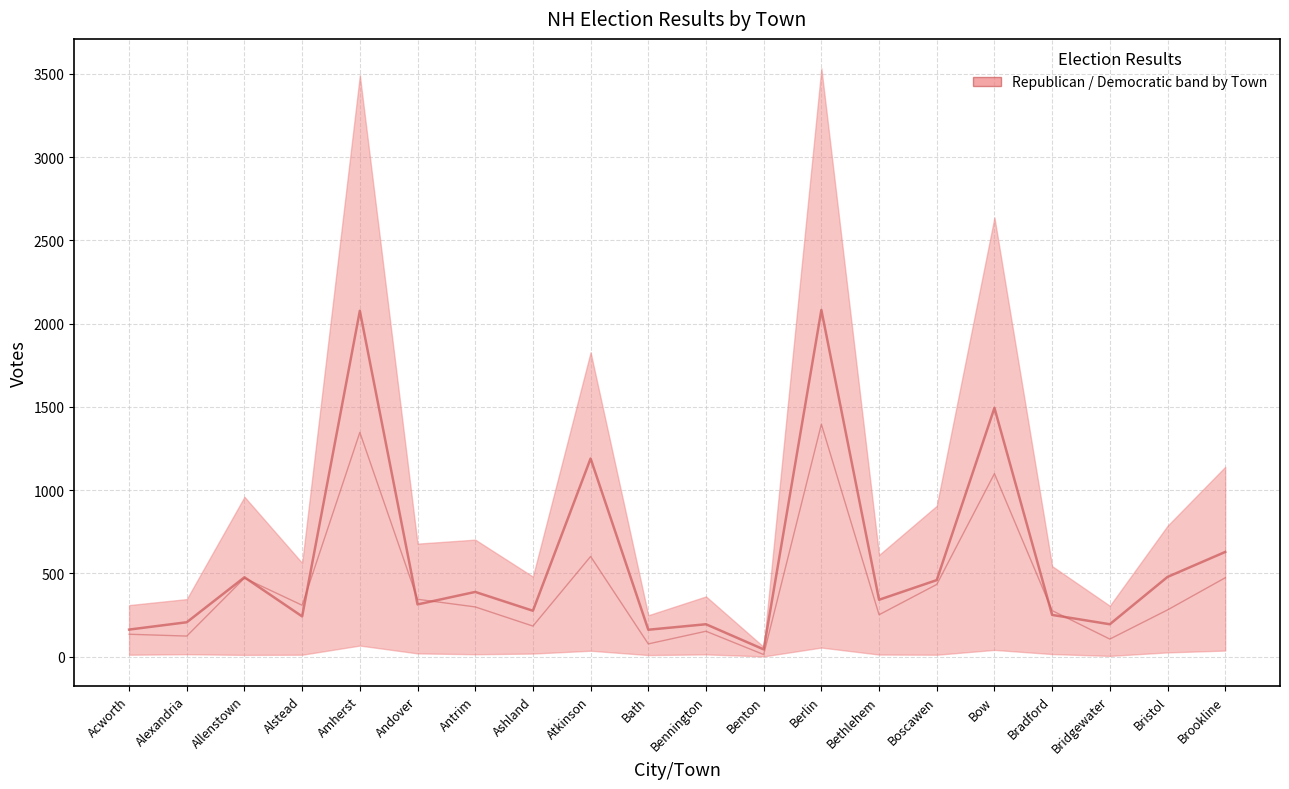

Is the value of Republican at Bridgewater greater than the value of Democratic at Andover?

No